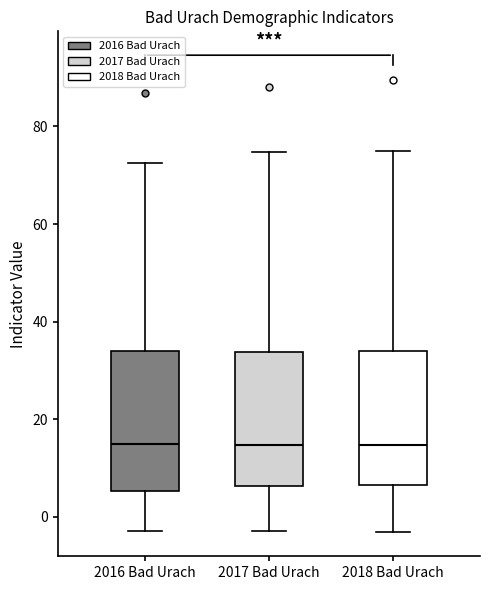

Reading left to right, transcribe this box plot: for each box, give where its median line is, the range the box spans, and where its two whiskers end, as read against the y-axis. The values are not printed on the chart, so give them approximately, as read against the axis.

2016 Bad Urach: median 14, box 6 to 34, whiskers -2 to 72
2017 Bad Urach: median 14, box 6 to 34, whiskers -2 to 74
2018 Bad Urach: median 14, box 6 to 34, whiskers -4 to 74